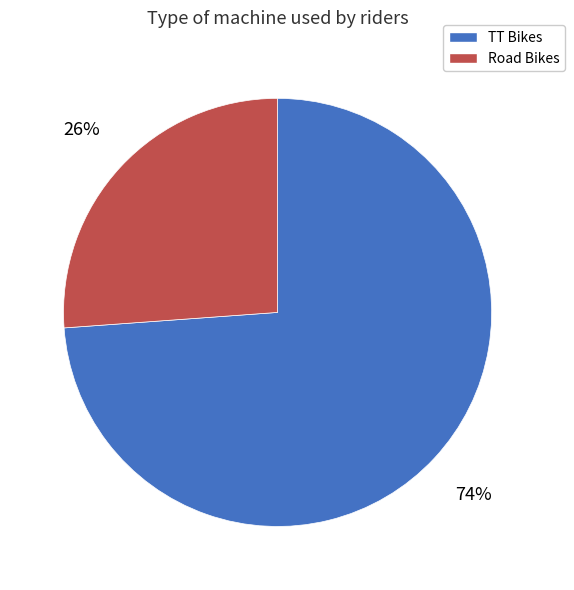

Count the number of slices in the pie.

2